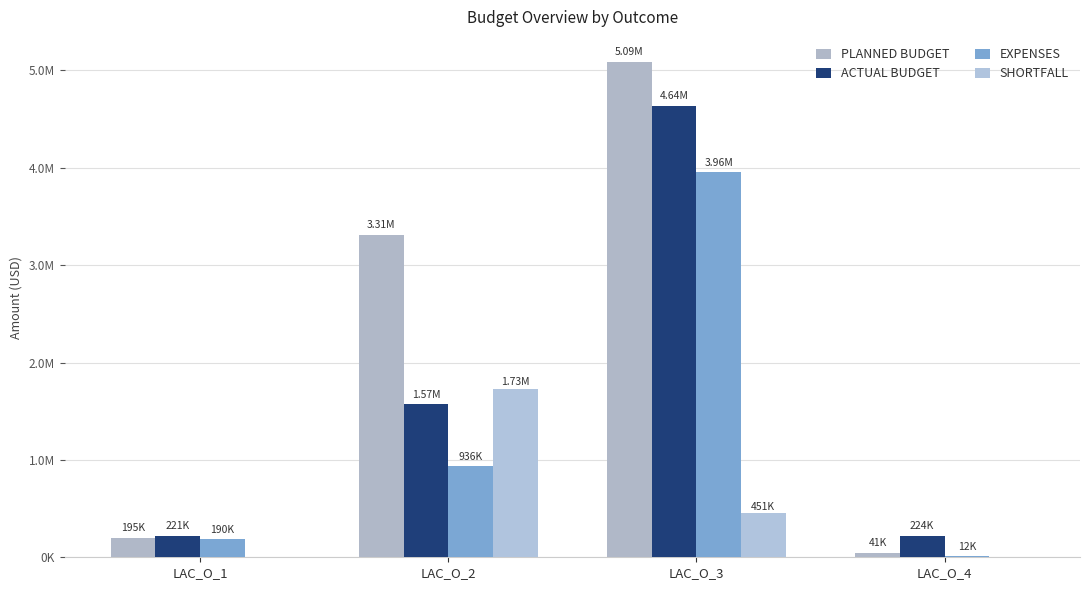

Which series has the largest range (max minus min)?

PLANNED BUDGET